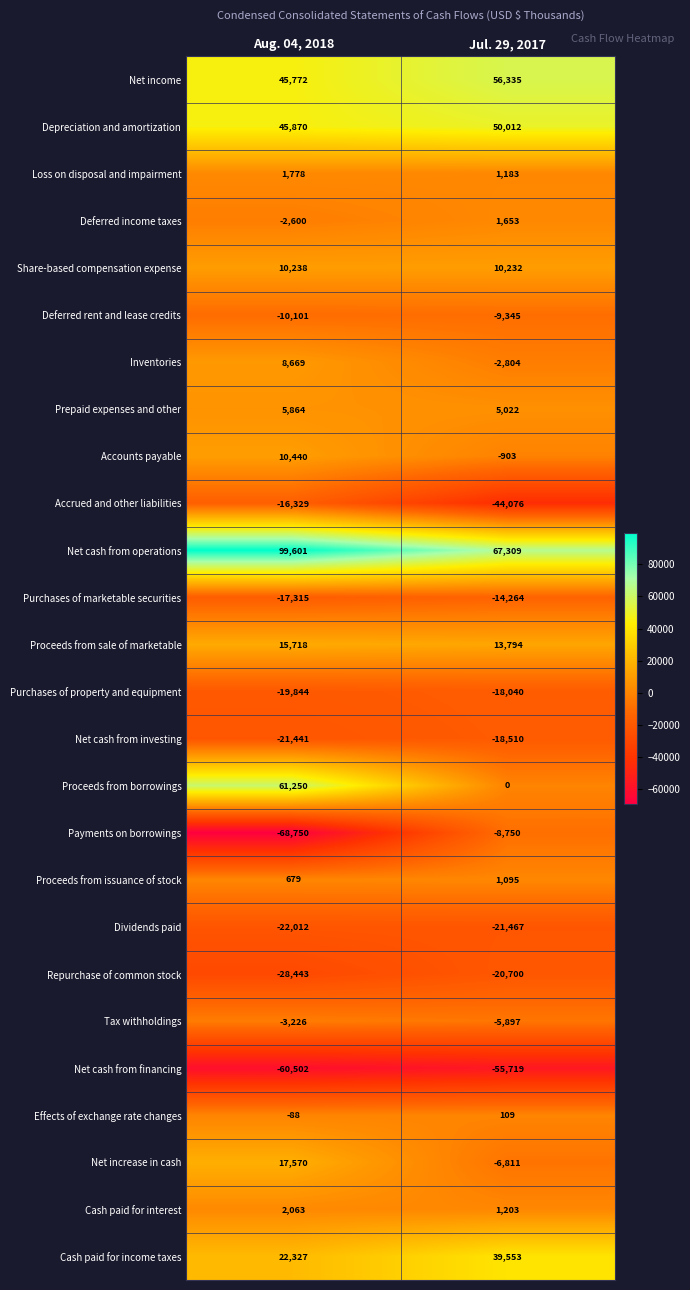

What is the sum of the Prepaid expenses and other values at Jul. 29, 2017 and Aug. 04, 2018?

10886